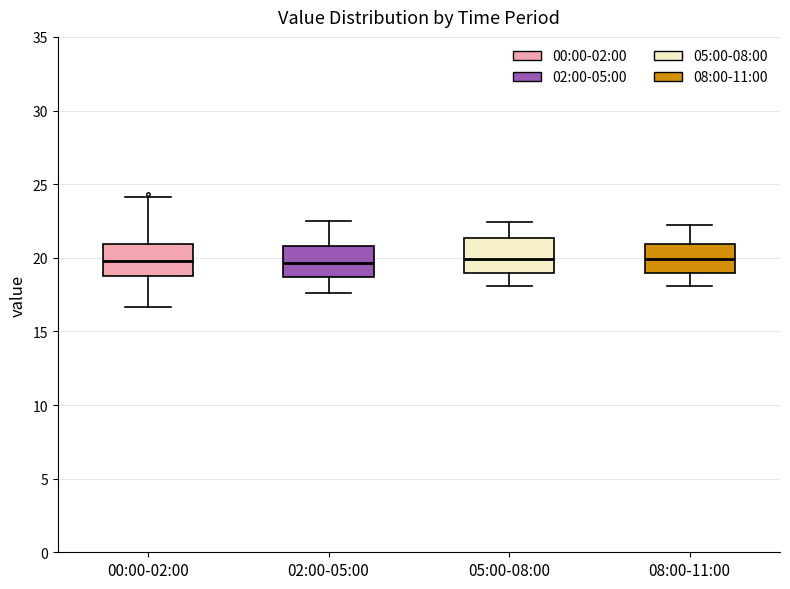

Reading left to right, read every box against the y-axis: the position of its median line, the range the box covers, and the ends of its whiskers. The values are not printed on the chart, so give them approximately, as read against the axis.

00:00-02:00: median 20.0, box 19.0 to 21.0, whiskers 16.5 to 24.0
02:00-05:00: median 19.5, box 18.5 to 21.0, whiskers 17.5 to 22.5
05:00-08:00: median 20.0, box 19.0 to 21.5, whiskers 18.0 to 22.5
08:00-11:00: median 20.0, box 19.0 to 21.0, whiskers 18.0 to 22.0